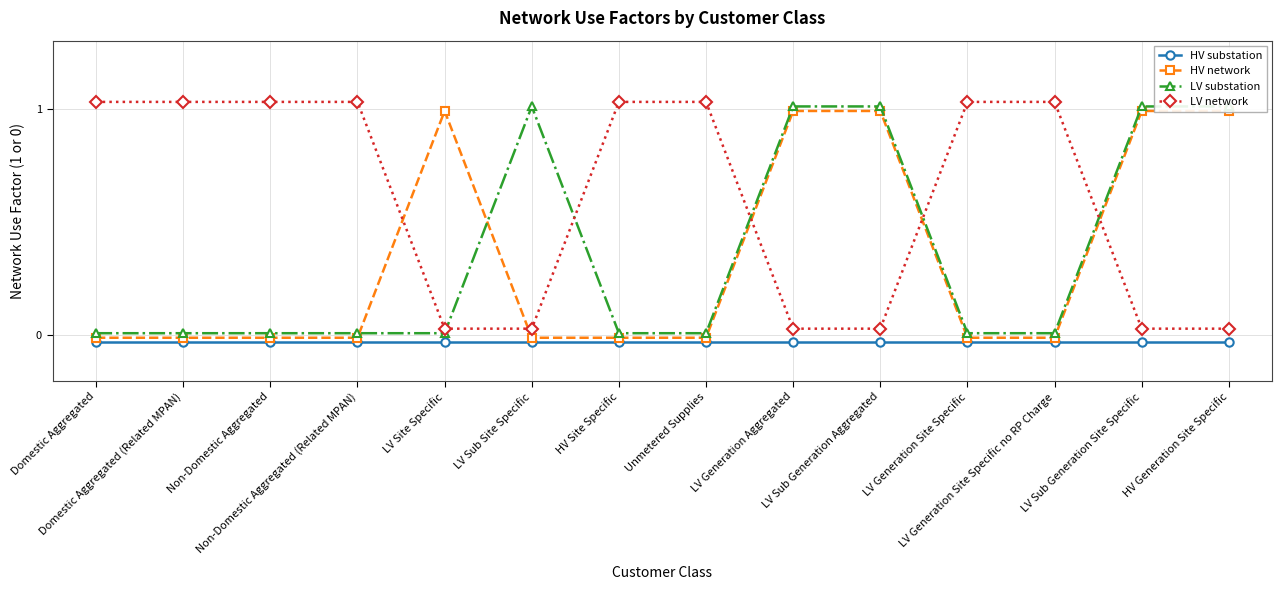

How many lines are shown in the chart?

4